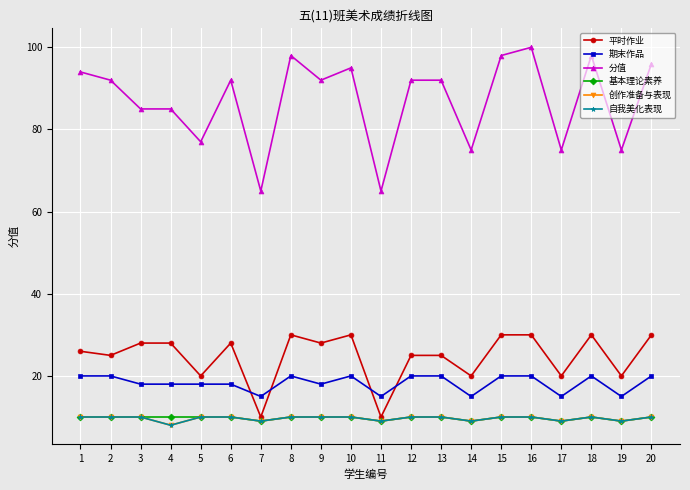

What is the sum of all 基本理论素养 values?

195